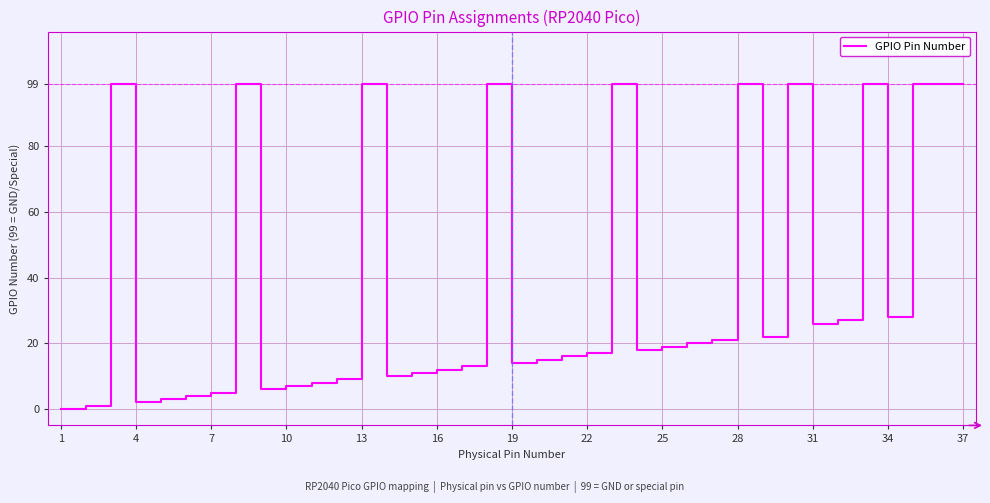

What is the difference between the maximum and minimum values?

99